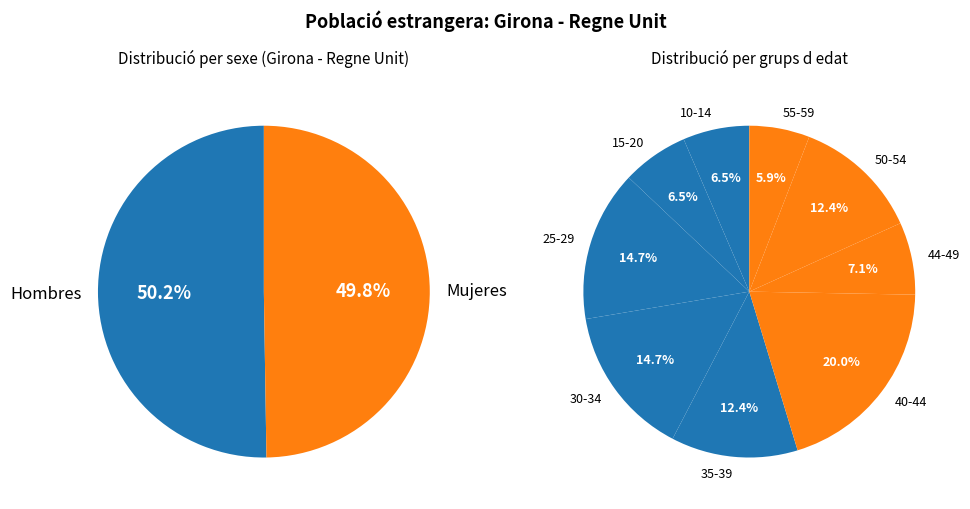

To the nearest percent, what is the average slice percentage?

10%